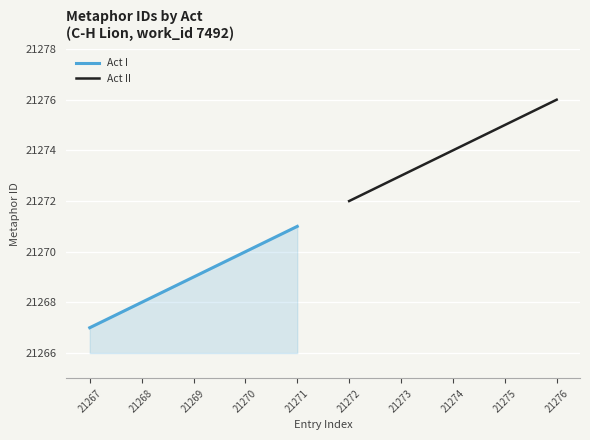

Which series has the largest total across all categories?

Act II